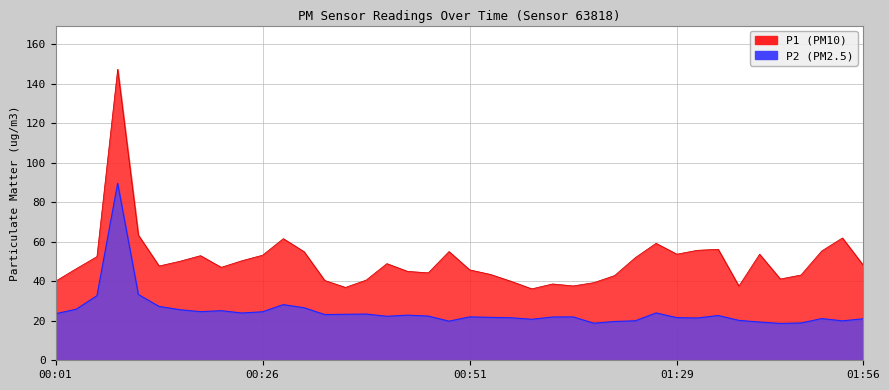

True or false: P2 has a value of 21.4 at 01:32.

True